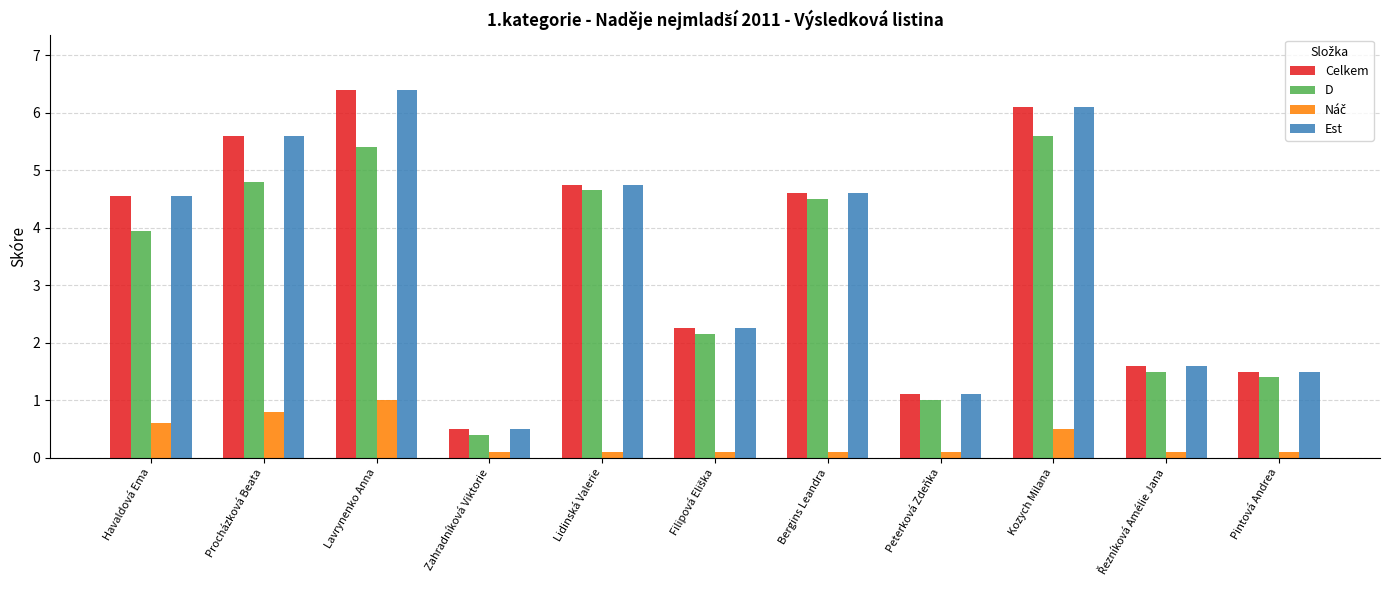

At which label does D first exceed 3?

Havaldová Ema